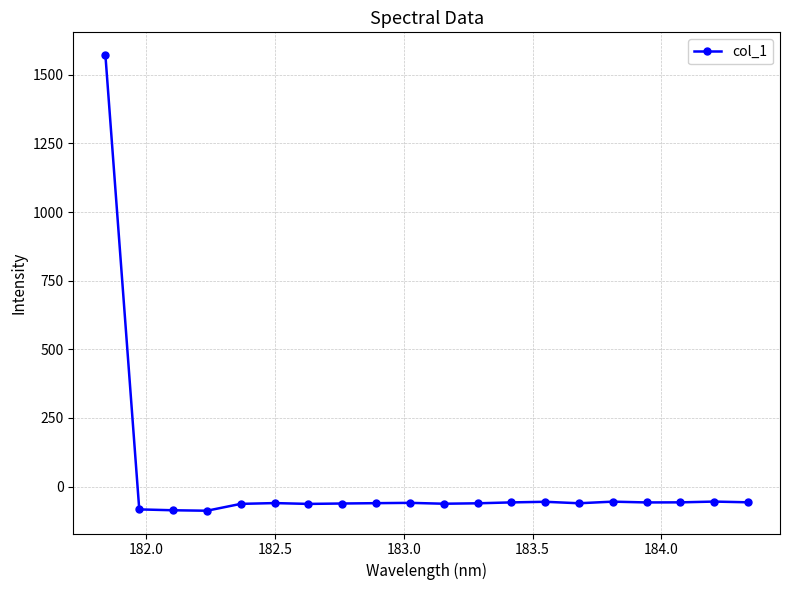

What is the smallest value displayed?

-88.2